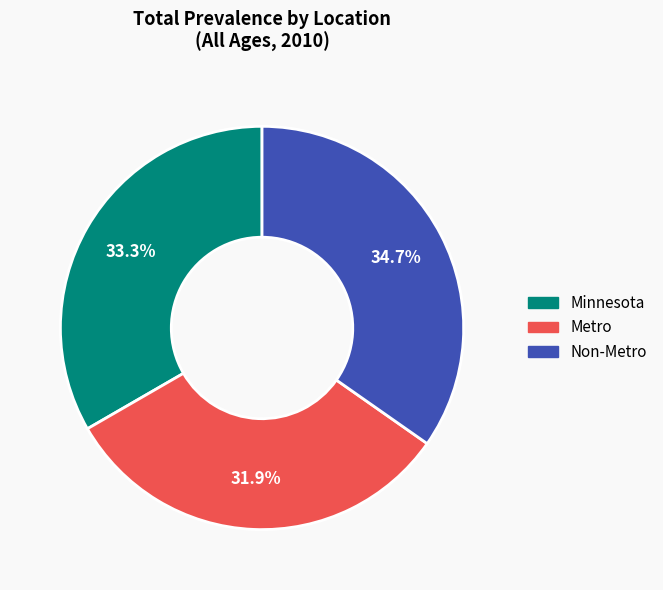

To the nearest percent, what is the average slice percentage?

33%